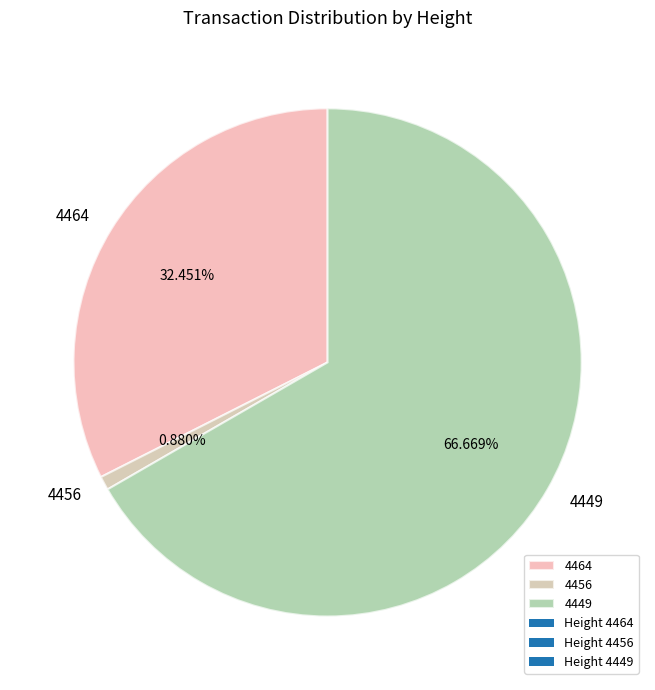

Is there any slice that represents more than half of the pie?

Yes